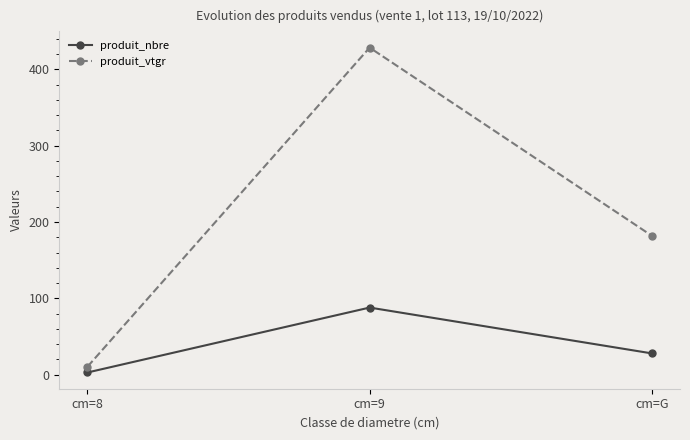

List the labels in order of produit_vtgr value, smallest first.

cm=8, cm=G, cm=9